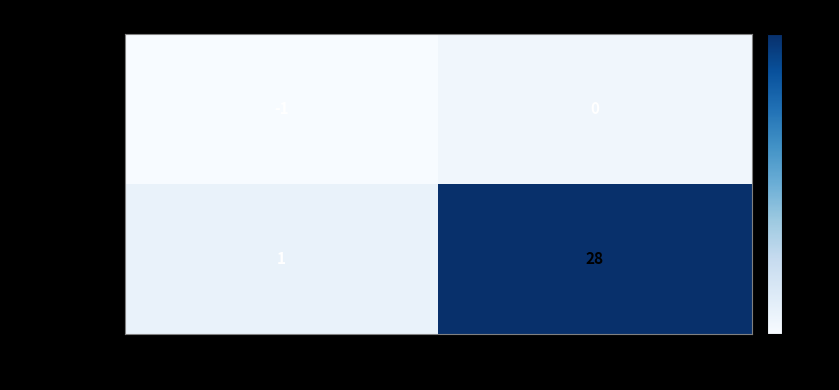

Count the number of data series in this chart.

2